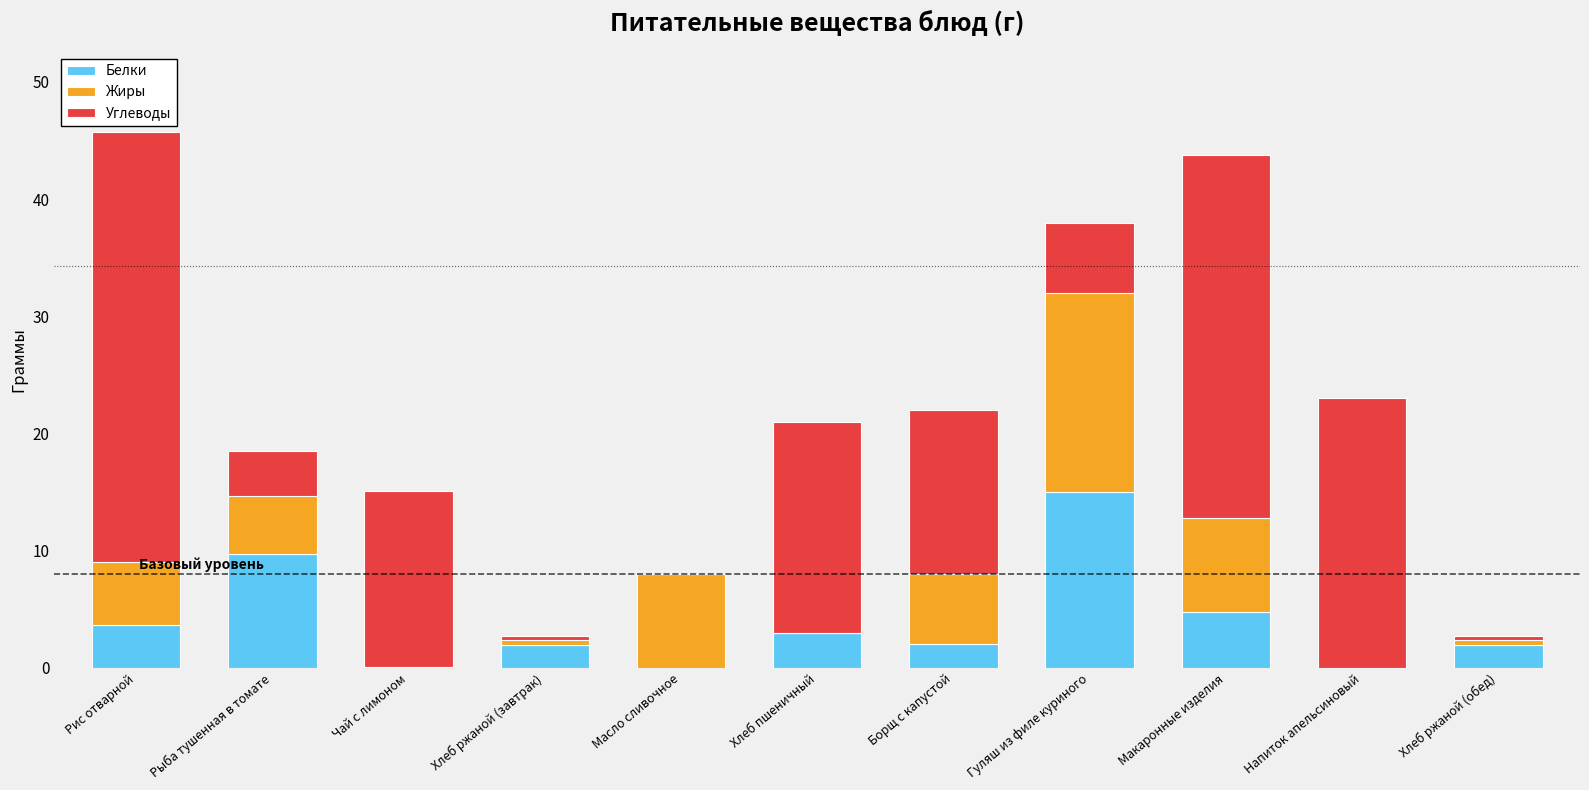

At which label does Белки reach its peak?

Гуляш из филе куриного